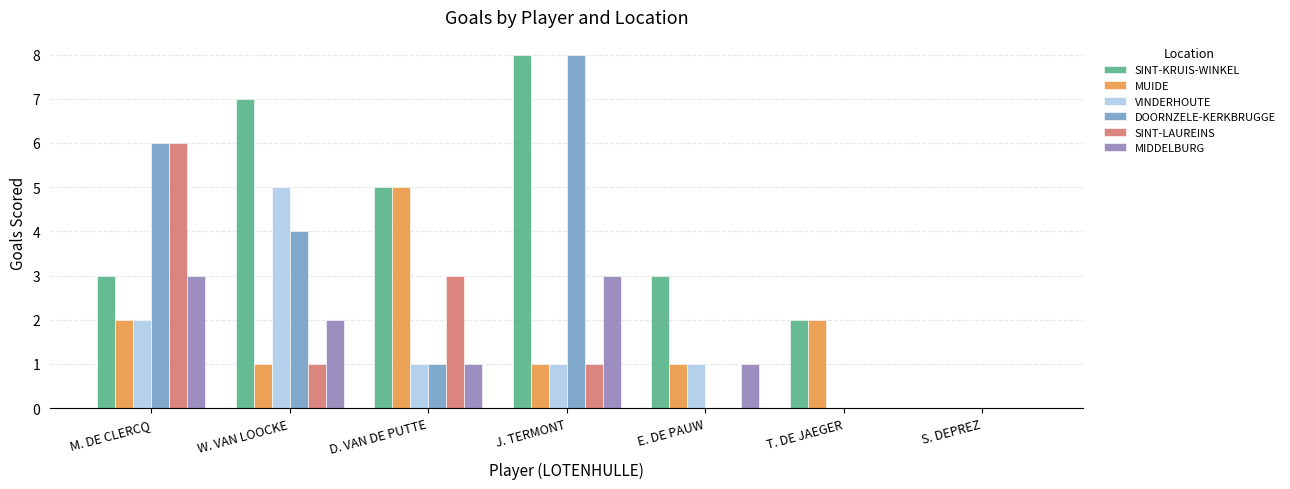

What is the sum of all DOORNZELE-KERKBRUGGE values?

19